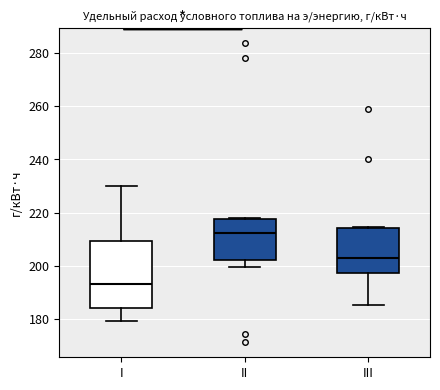

Comparing the boxes themselves (not the whiskers), which one is the tallest?

I